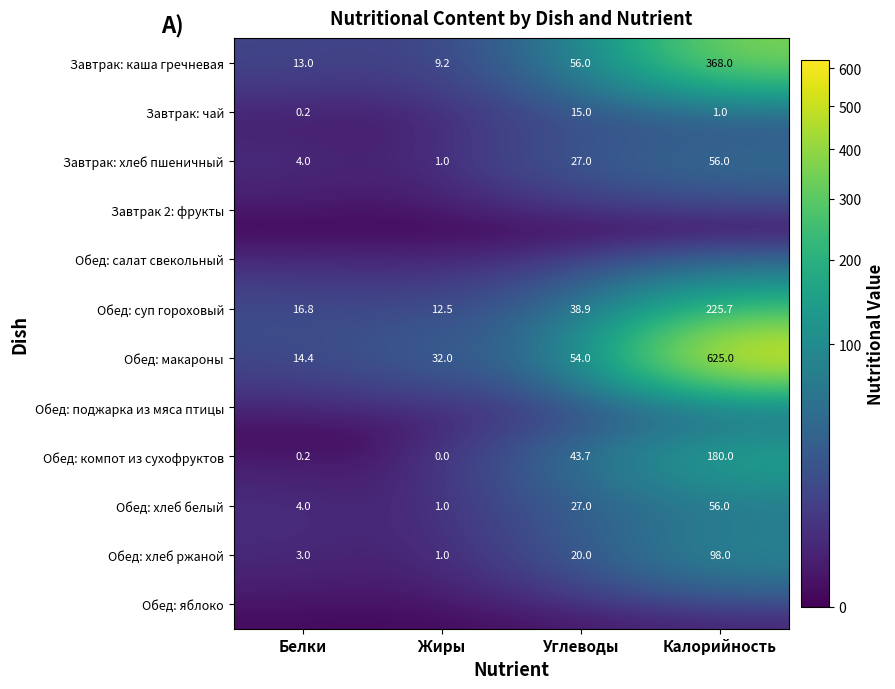

What is the total value across all series at Белки?

55.5